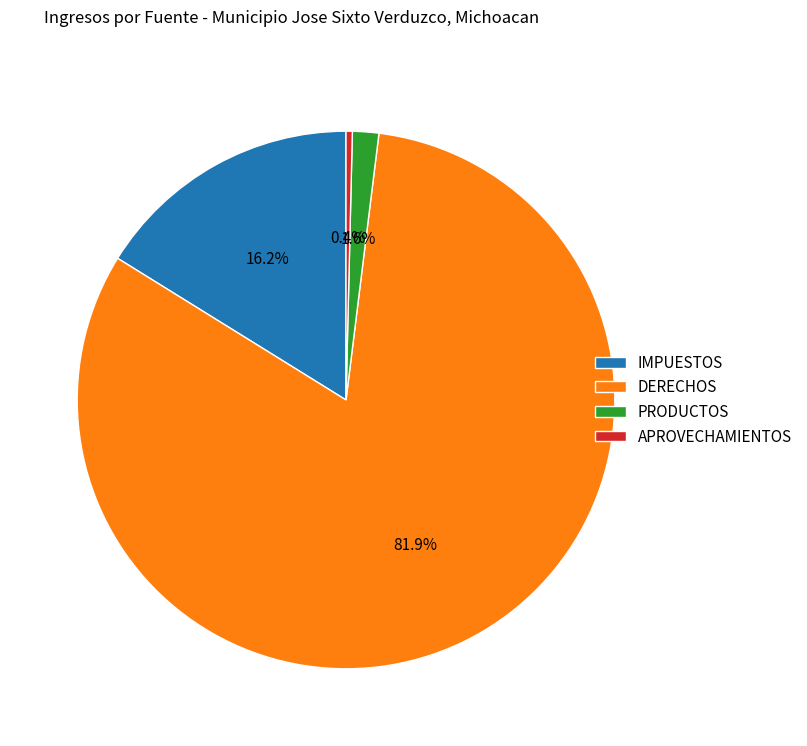

Is it true that IMPUESTOS is 23% of the pie?

False